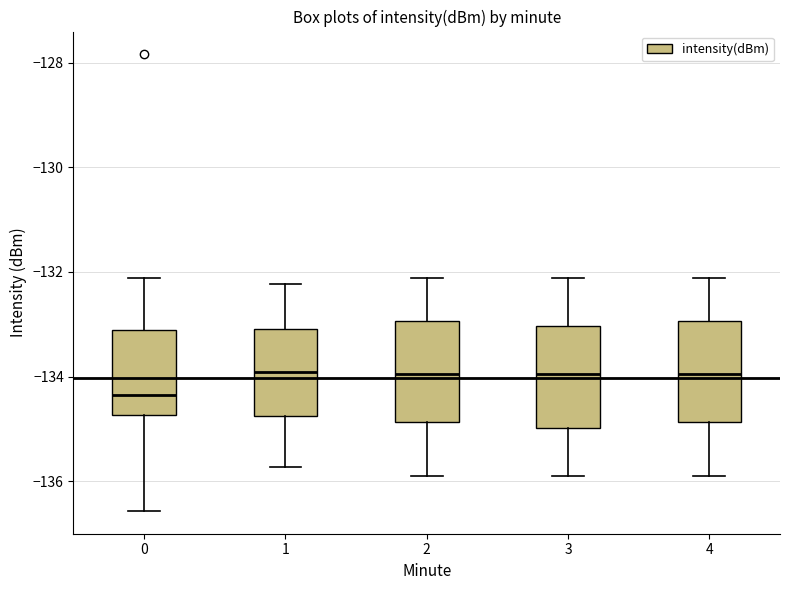

Where does the median line of the box at x = 0 sit on the y-axis? The values are not printed on the chart, so give them approximately, as read against the axis.

-134.4